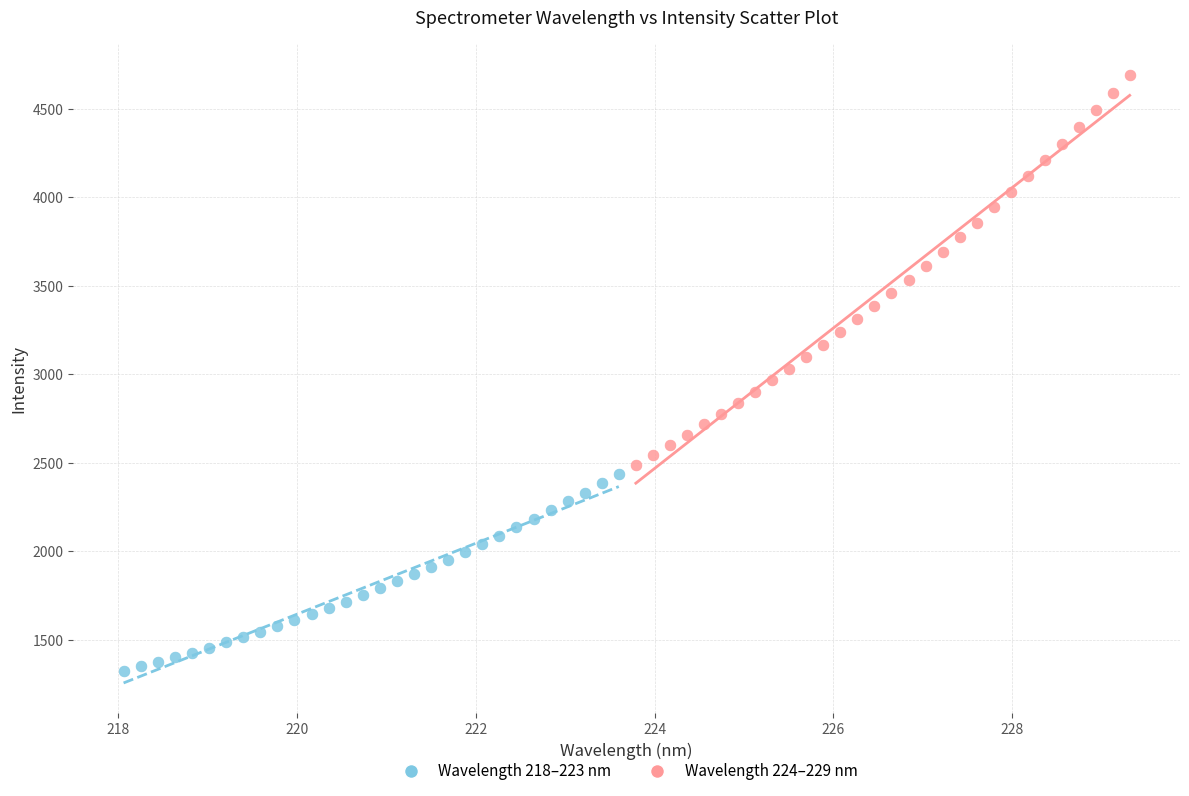

What are all the series names shown in the legend?

Wavelength 218–223 nm, Wavelength 224–229 nm